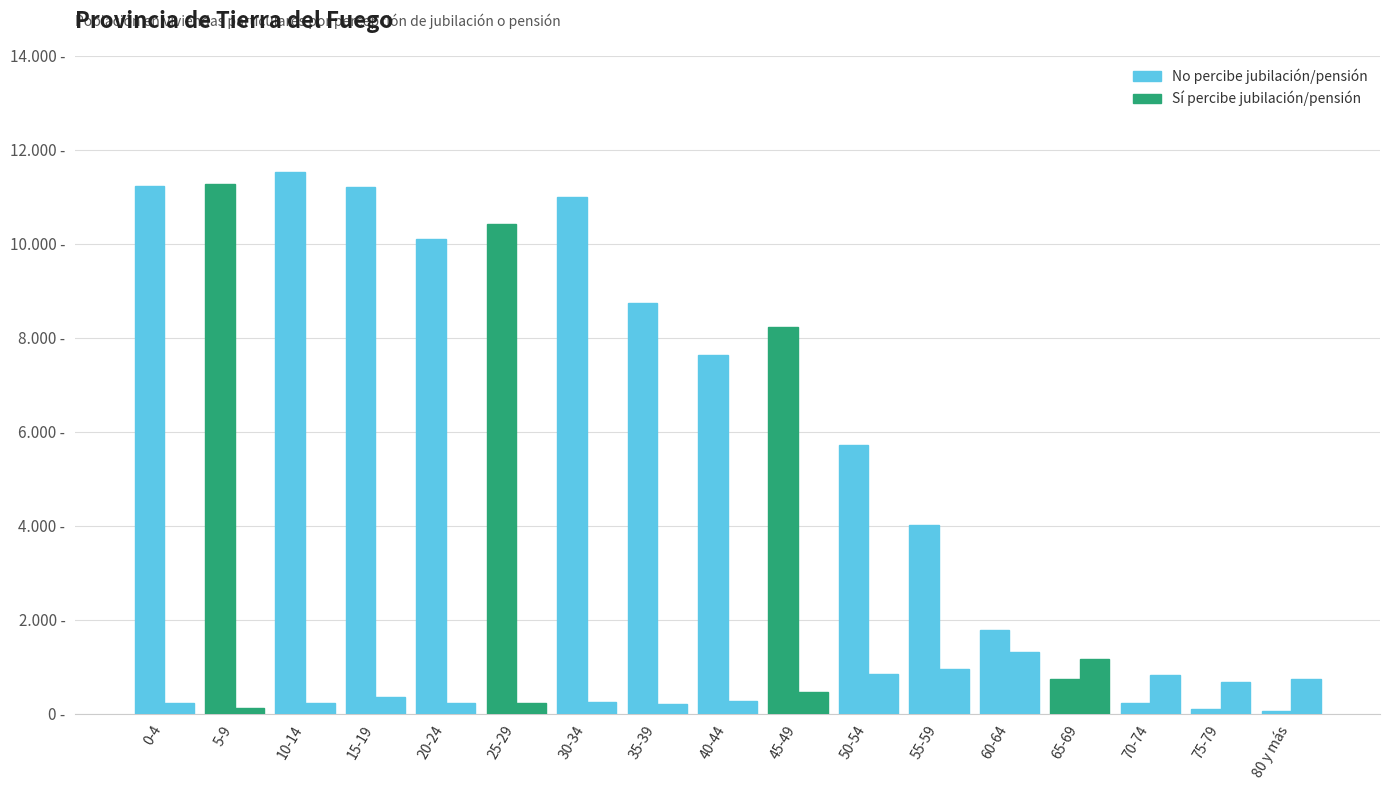

List the series in order of their overall mean, highest first.

No percibe jubilación/pensión, Sí percibe jubilación/pensión